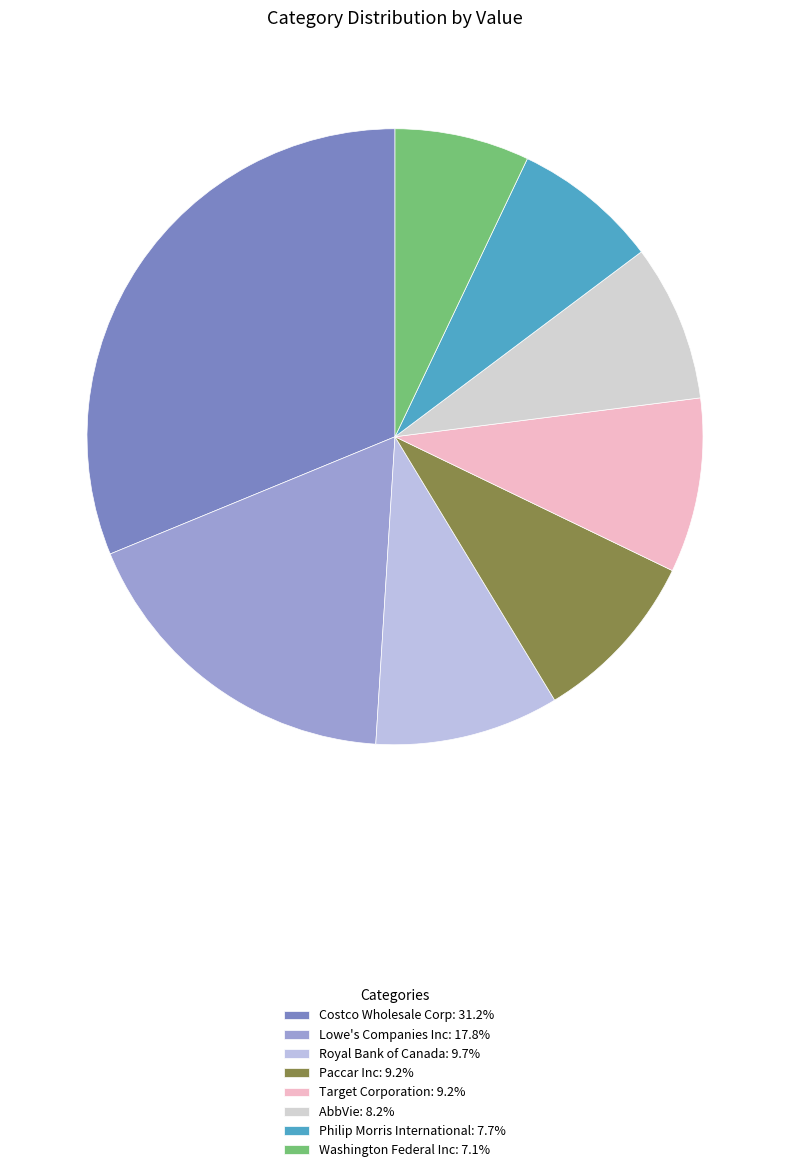

Is the sum of Paccar Inc and Costco Wholesale Corp greater than half?

No